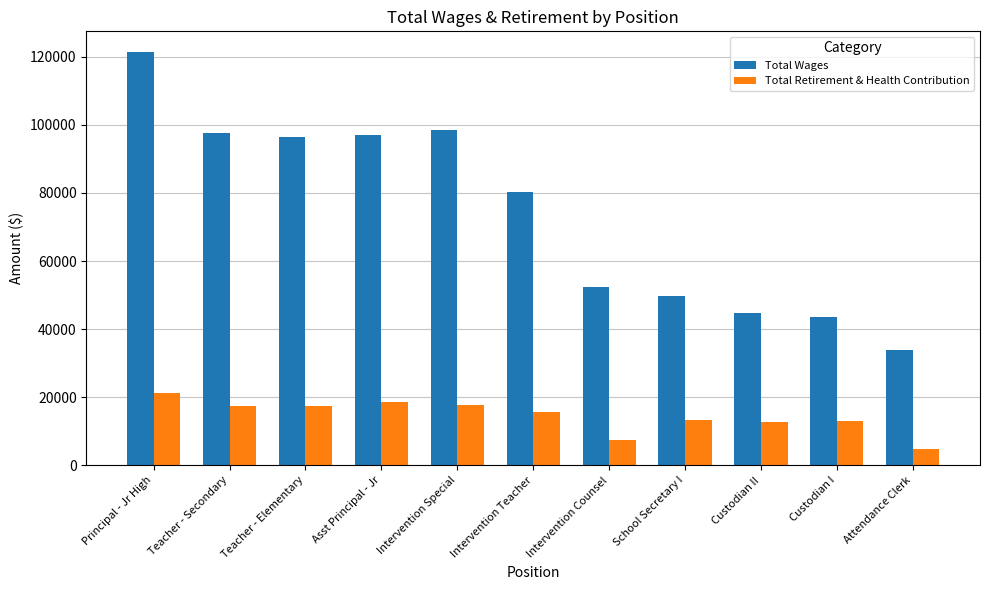

What is the value of the Total Retirement & Health Contribution bar at the 4th from the left?

18627